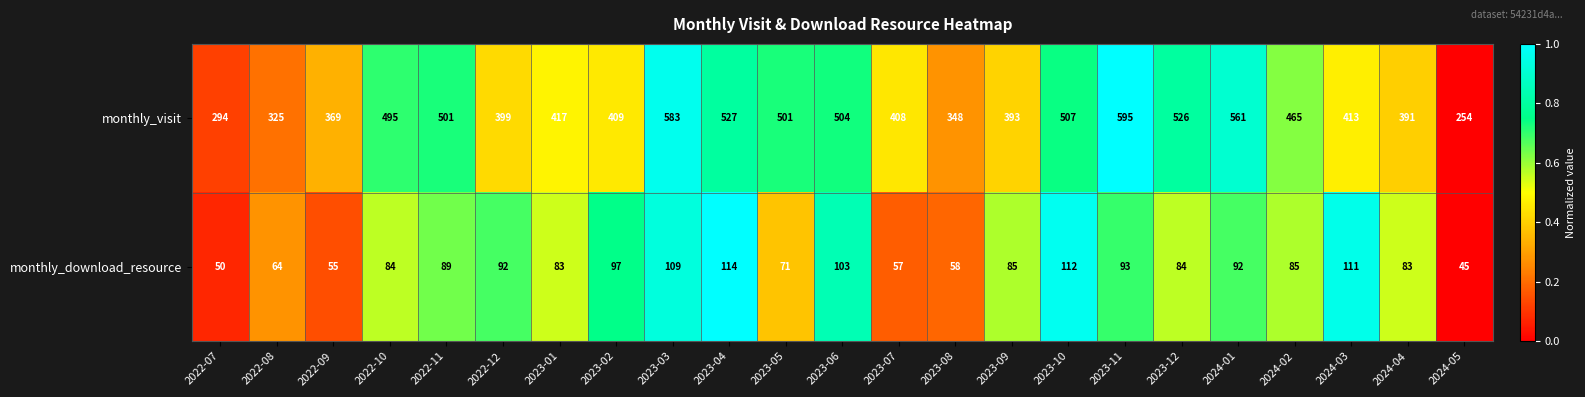

Which series has the largest range (max minus min)?

monthly_visit